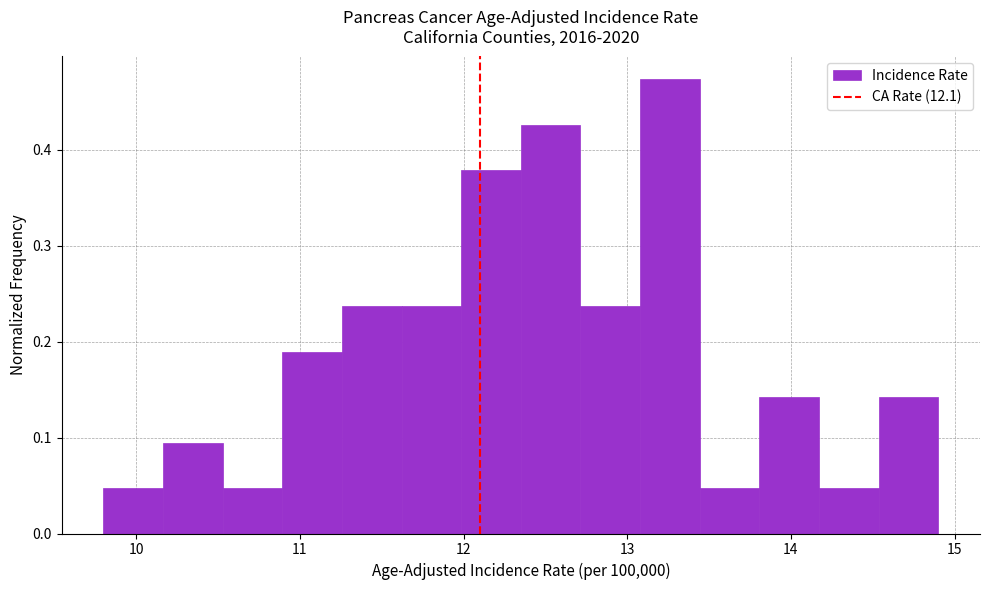

Read against the x-axis, roughly where is the centre of the tallest bar?

13.3